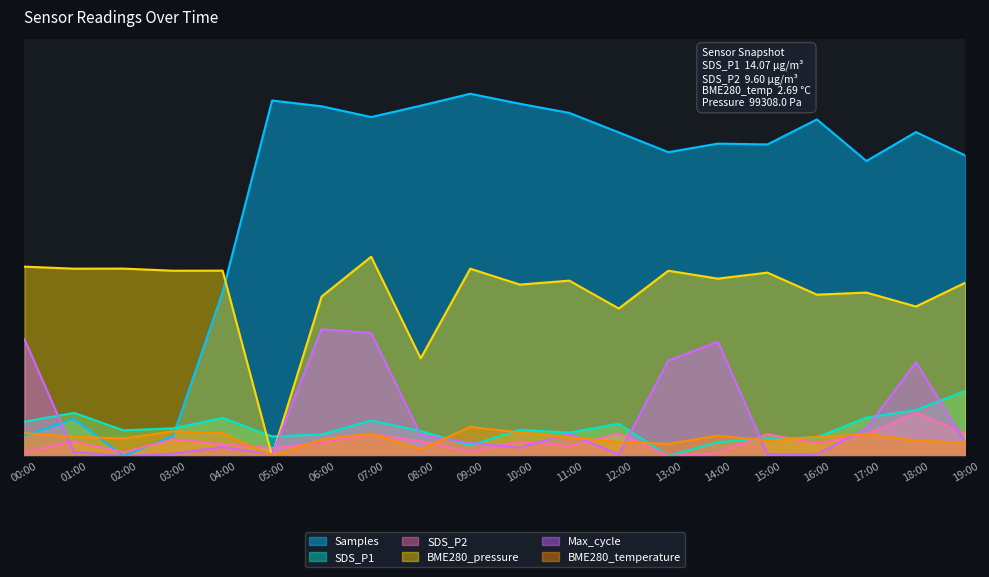

Which series has the largest total across all categories?

Samples